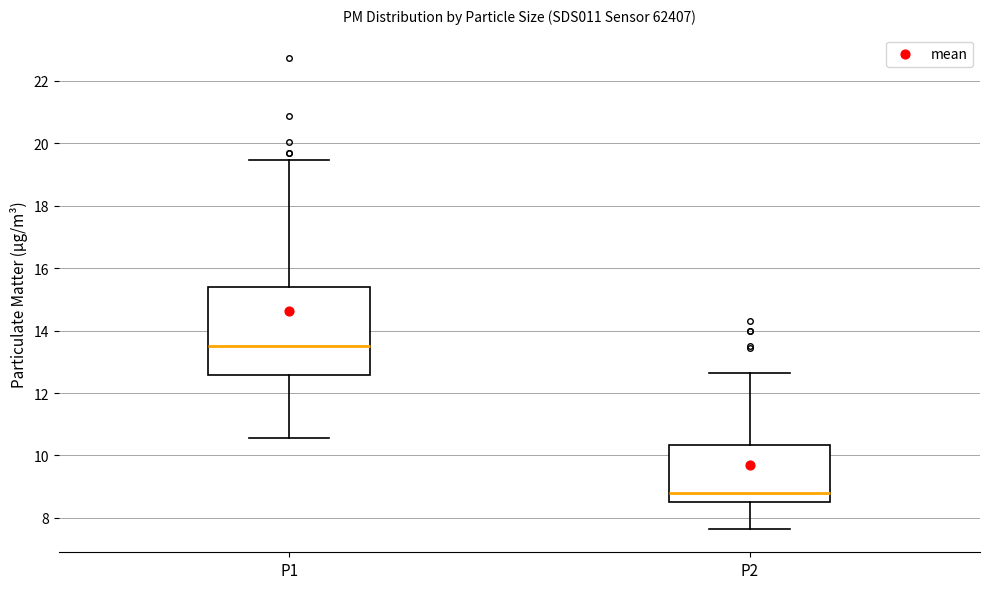

Where does the median line of the box for P2 sit on the y-axis? The values are not printed on the chart, so give them approximately, as read against the axis.

8.8